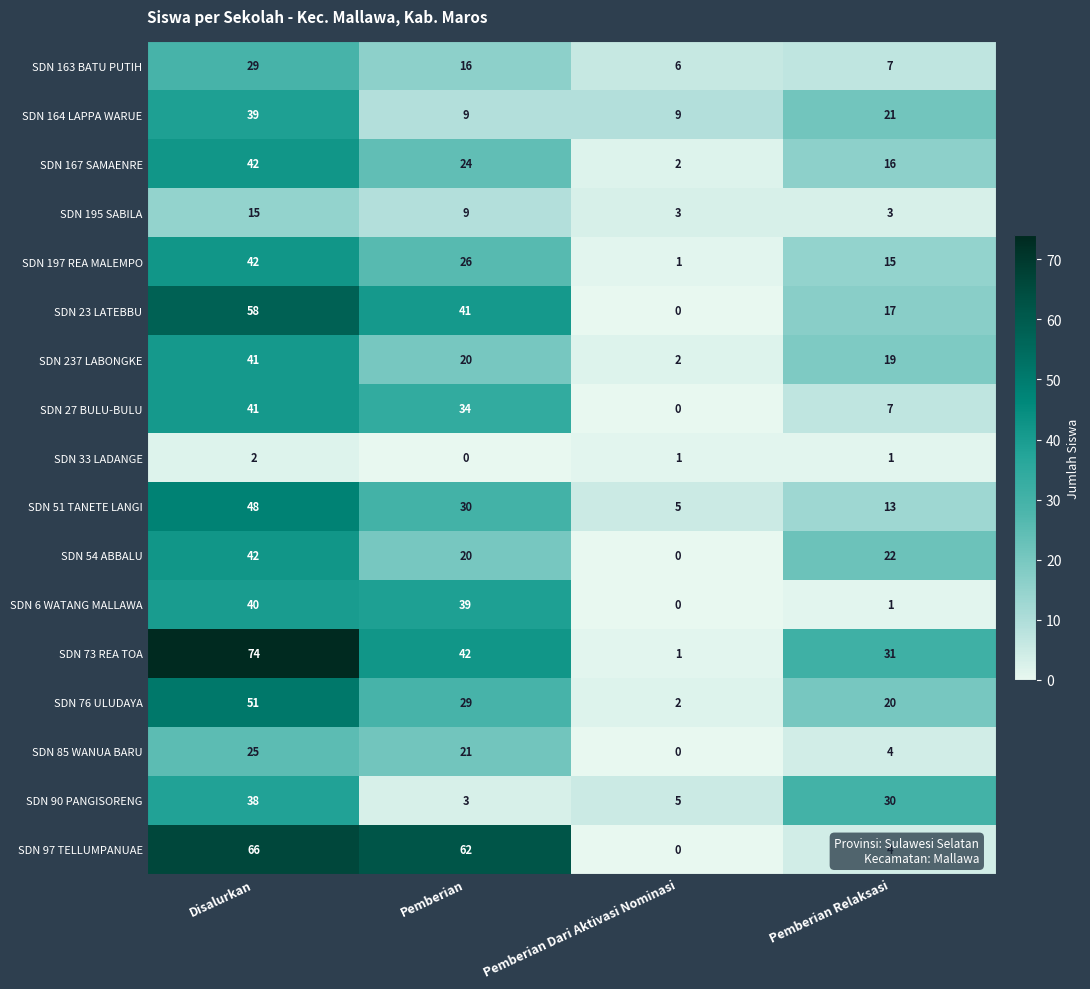

List the labels in order of SDN 90 PANGISORENG value, smallest first.

Pemberian, Pemberian Dari Aktivasi Nominasi, Pemberian Relaksasi, Disalurkan